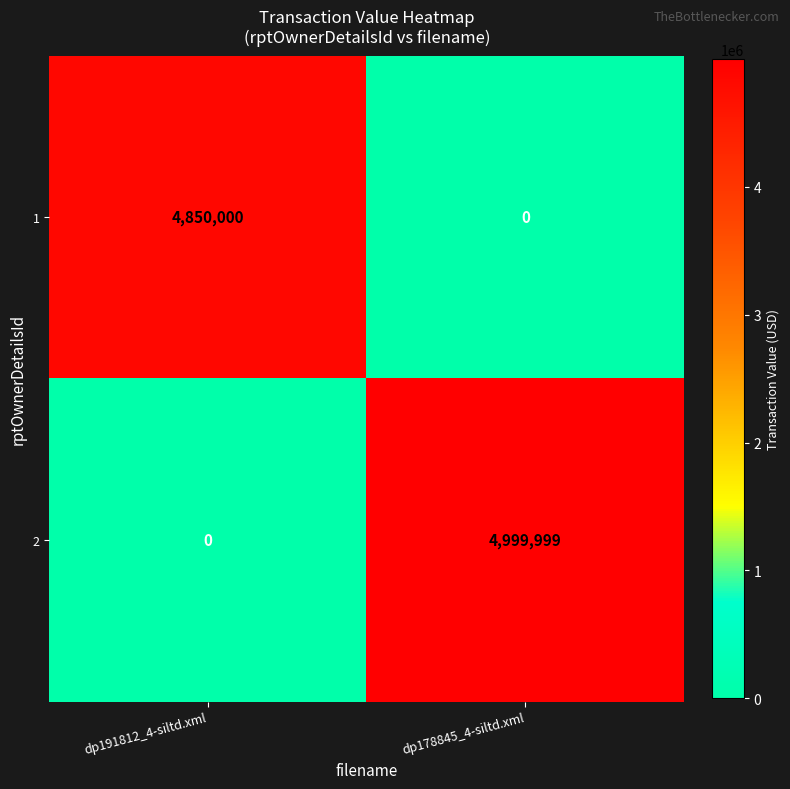

Rank the series at dp191812_4-siltd.xml from highest to lowest value.

1, 2